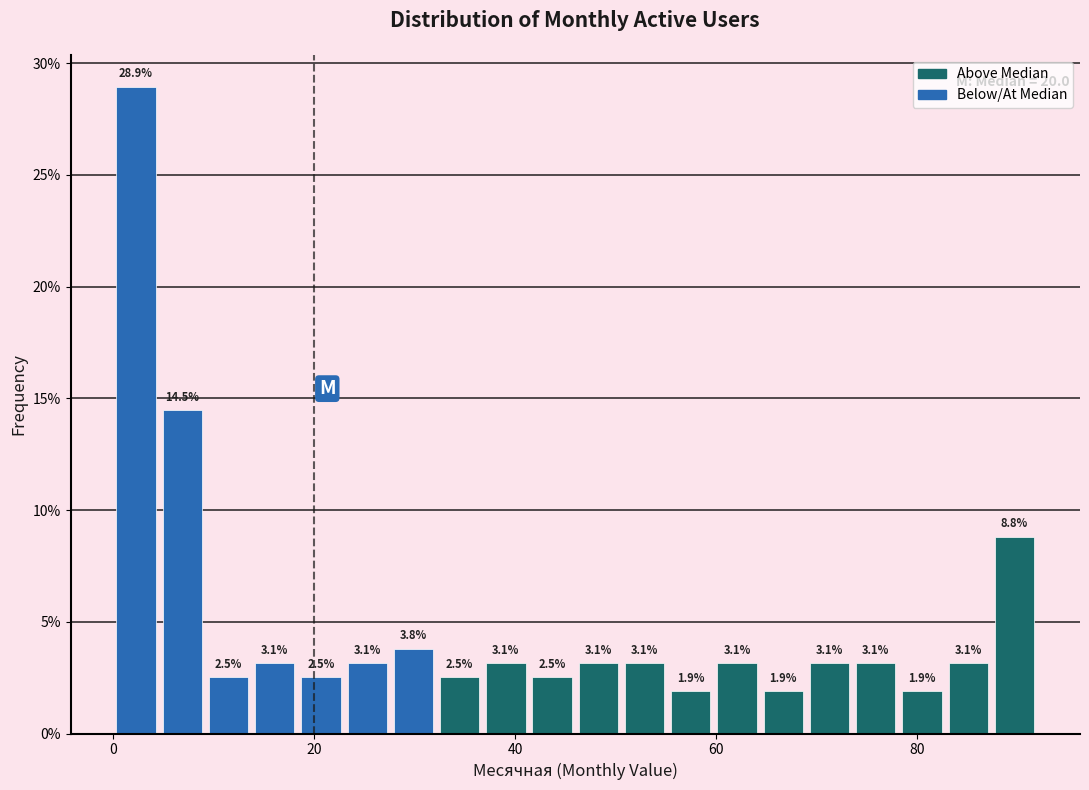

Read against the x-axis, roughly where is the centre of the tallest bar?

2